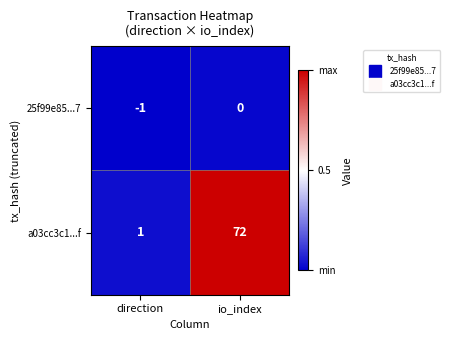

At which category does the chart reach its peak across all series?

io_index